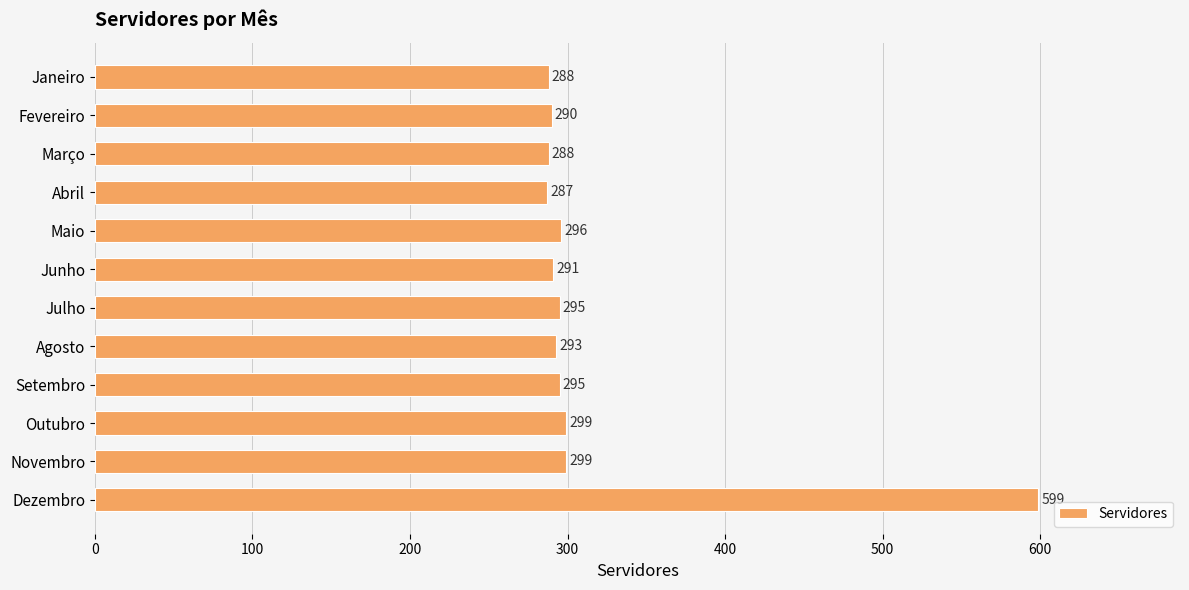

How many bars are there in total?

12